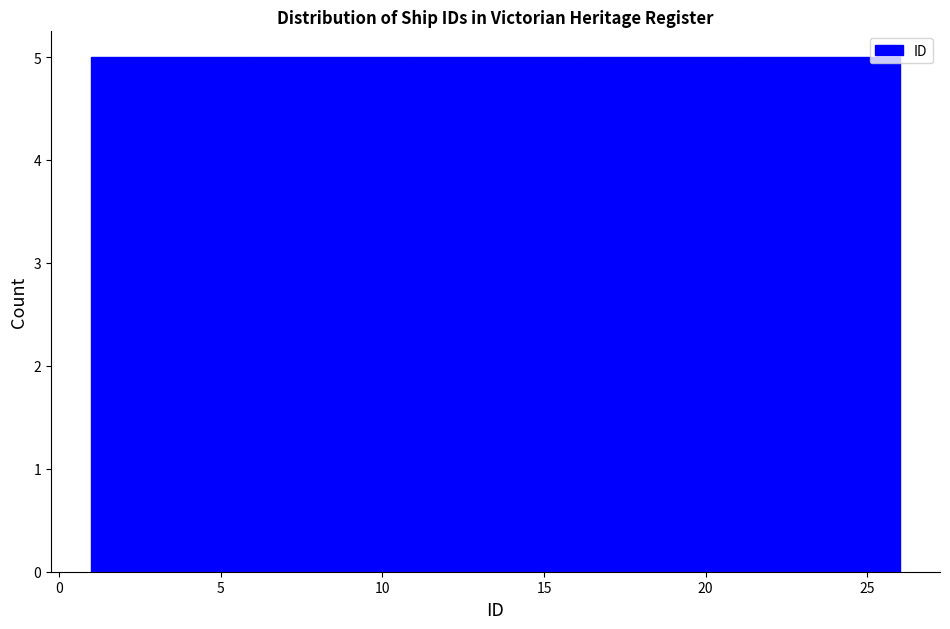

Reading left to right, list every bar in this chart as the range it spans on the x-axis followed by its height. The values are not printed on the chart, so give them approximately, as read against the axis.

1 to 6: 5
6 to 11: 5
11 to 16: 5
16 to 21: 5
21 to 26: 5